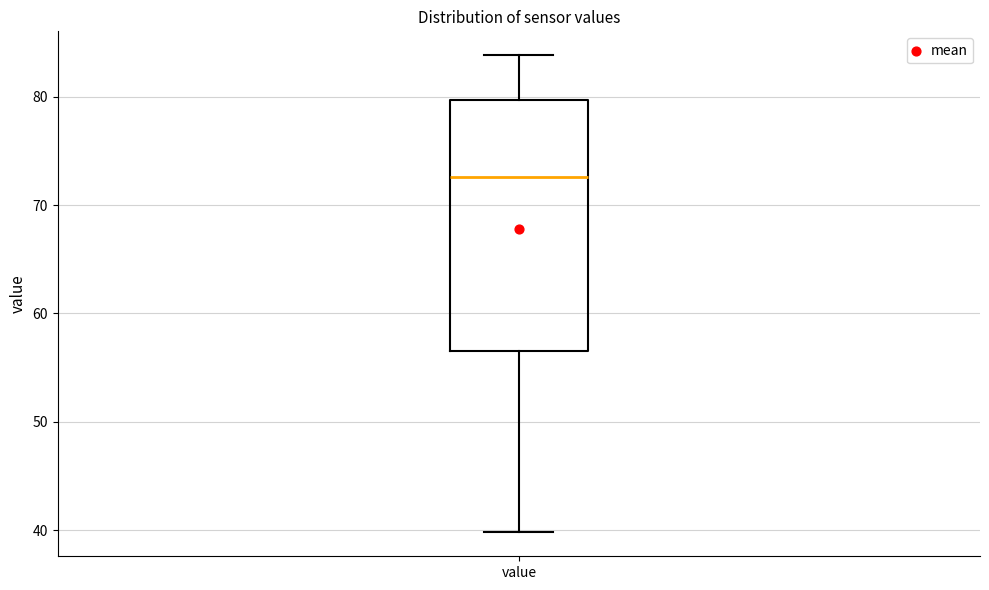

Read this box plot against the y-axis: the position of the median line, the range covered by the box, and the ends of both whiskers. The values are not printed on the chart, so give them approximately, as read against the axis.

median 73, box 57 to 80, whiskers 40 to 84